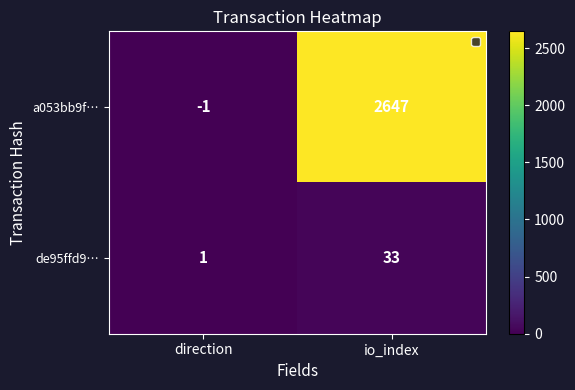

What is the spread (max minus min) of values at direction?

2